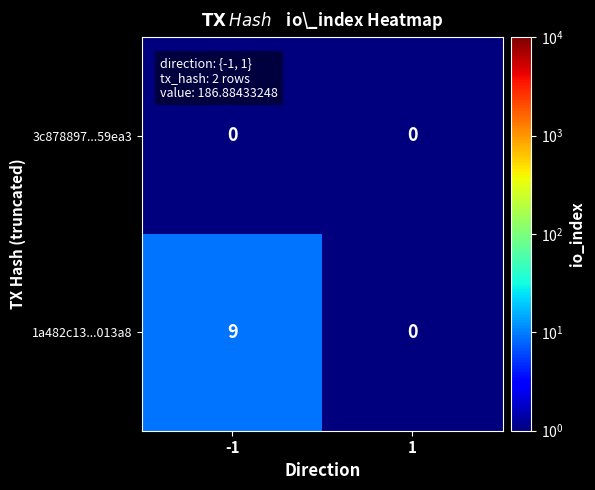

Is it true that 3c878897...59ea3 equals 0 at 1?

True